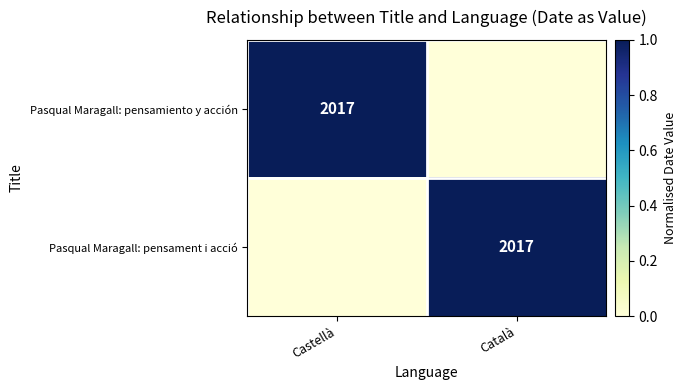

True or false: Pasqual Maragall: pensament i acció has a value of 2876 at Català.

False